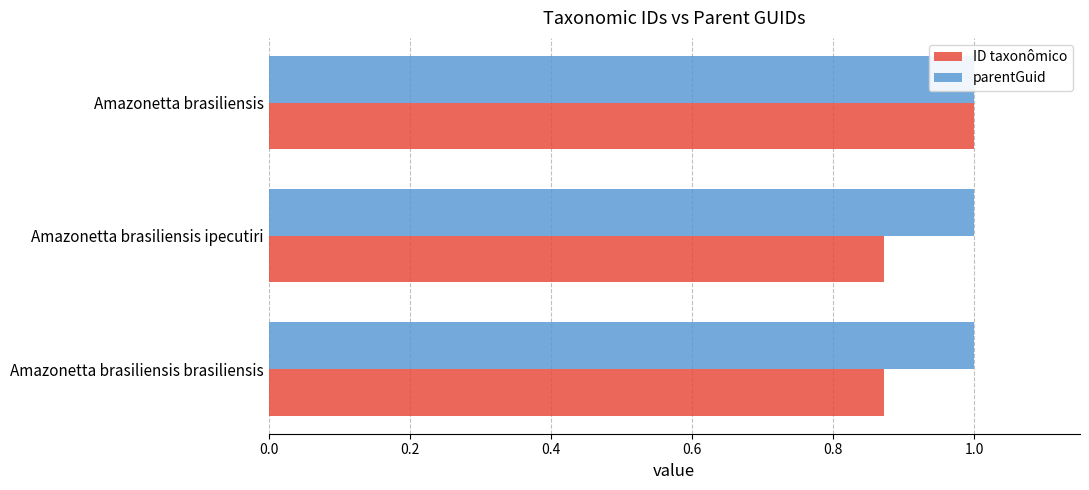

List the series in order of their overall mean, lowest first.

ID taxonômico, parentGuid